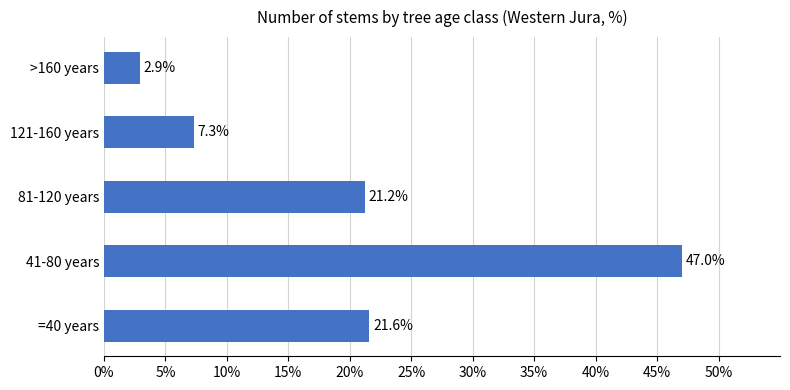

What is the sum of all values?

100.0